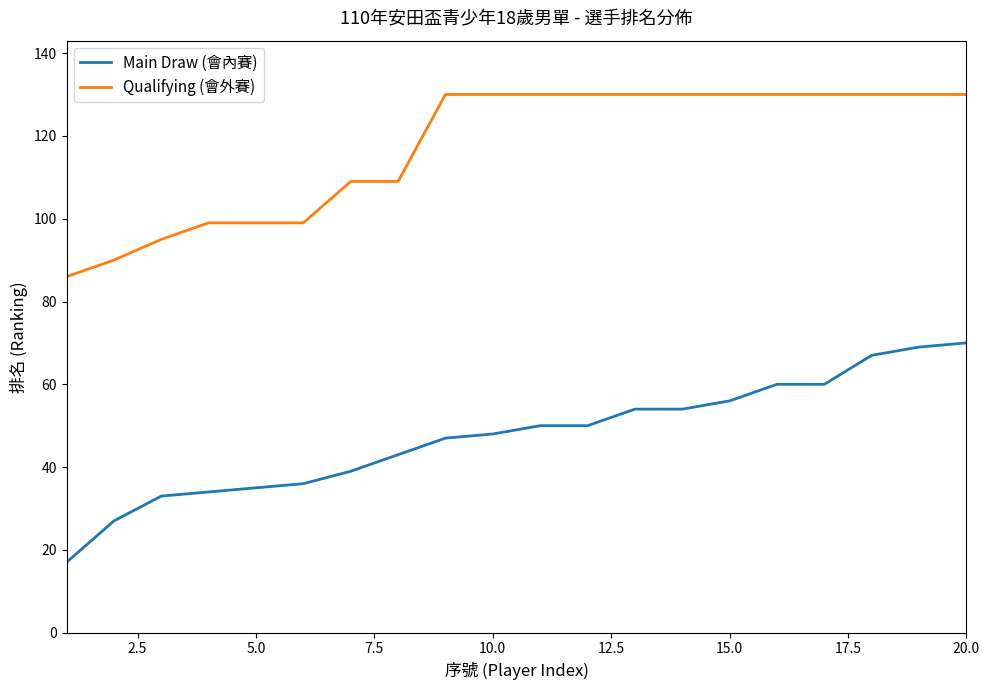

Reading left to right, what are all the values shown in this chart?

Main Draw (會內賽): 17	27	33	34	35	36	39	43	47	48	50	50	54	54	56	60	60	67	69	70
Qualifying (會外賽): 86	90	95	99	99	99	109	109	130	130	130	130	130	130	130	130	130	130	130	130